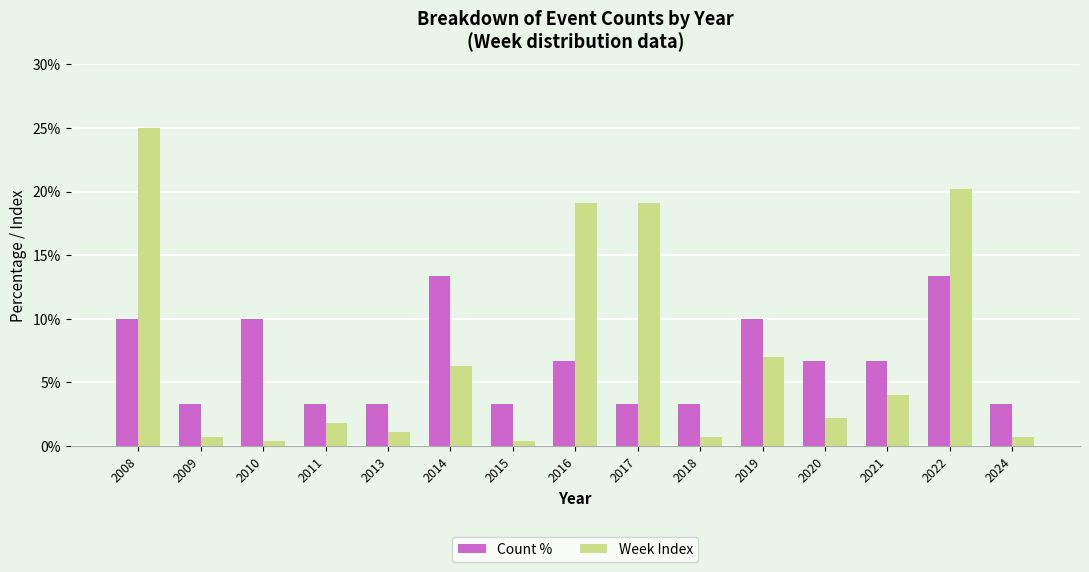

Which series has the widest spread of values?

Week Index